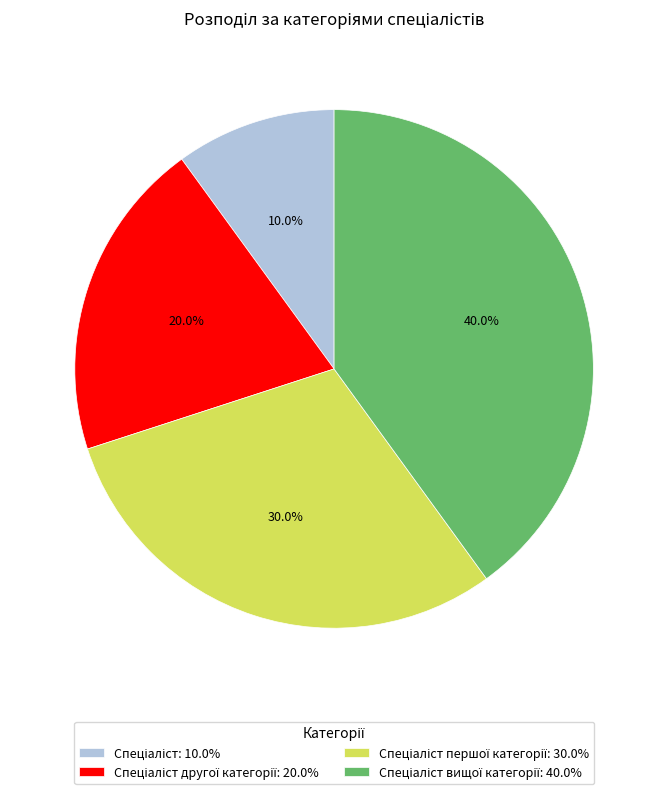

Is there any slice that represents more than half of the pie?

No